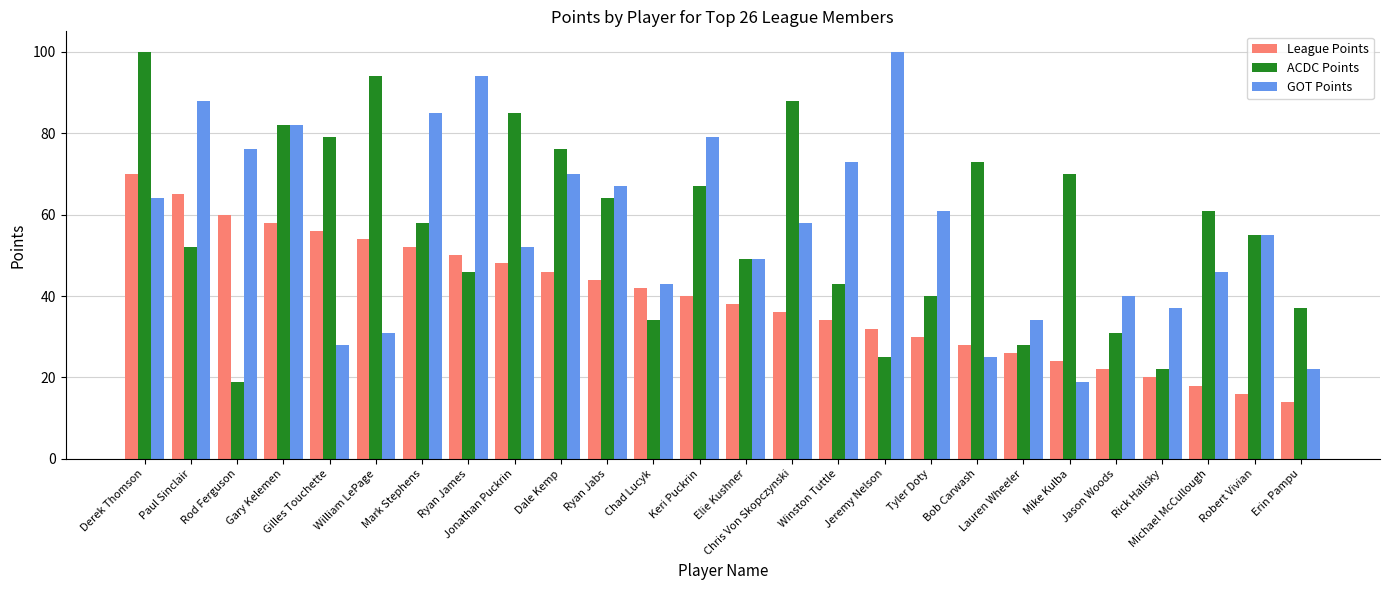

What is the difference between the maximum and minimum values in the GOT Points series?

81